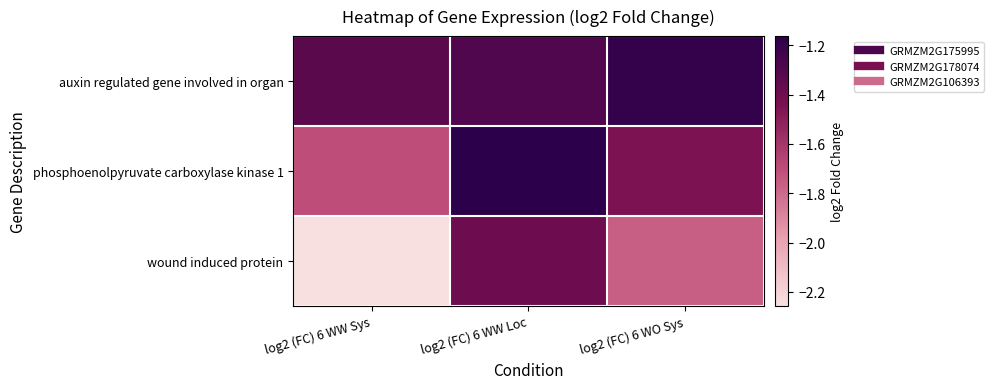

Reading left to right, transcribe all the data shown in this chart.

auxin regulated gene involved in organ: log2 (FC) 6 WW Sys=-1.3	log2 (FC) 6 WW Loc=-1.3	log2 (FC) 6 WO Sys=-1.2
phosphoenolpyruvate carboxylase kinase 1: log2 (FC) 6 WW Sys=-1.7	log2 (FC) 6 WW Loc=-1.2	log2 (FC) 6 WO Sys=-1.4
wound induced protein: log2 (FC) 6 WW Sys=-2.3	log2 (FC) 6 WW Loc=-1.4	log2 (FC) 6 WO Sys=-1.8